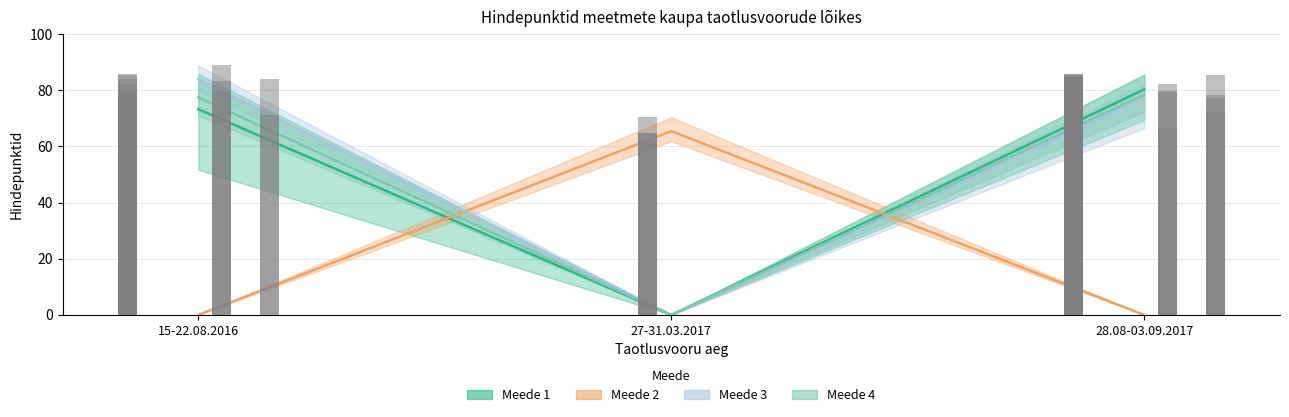

Which series has the largest total across all categories?

Meede 3 avg